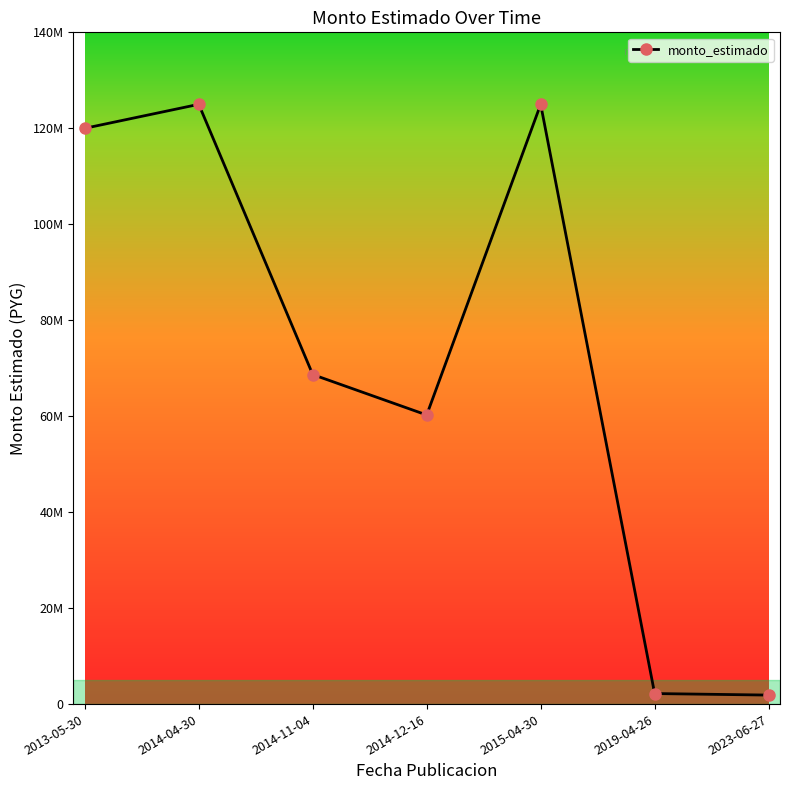

Approximately how many times larger is the value at 2014-12-16 compared to 2015-04-30?

0.5